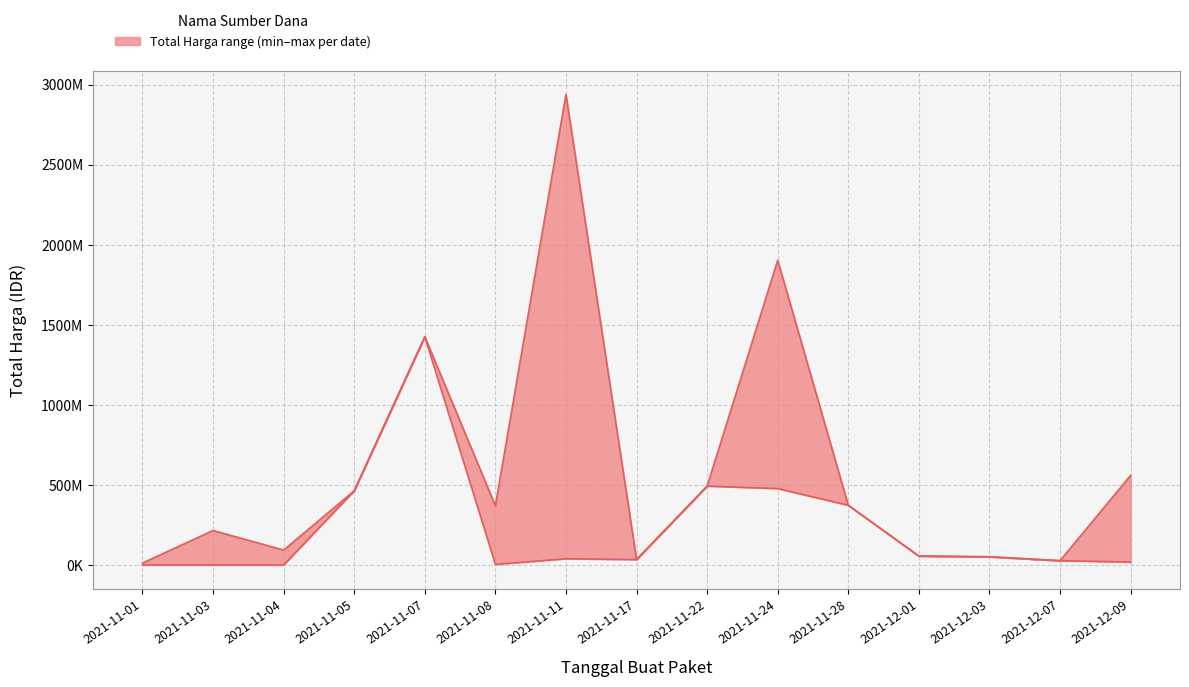

Reading left to right, extract all data points from this chart.

Total Harga Upper: 2021-11-01=12787500	2021-11-03=215874270	2021-11-04=93676075	2021-11-05=464002100	2021-11-07=1425867900	2021-11-08=370366000	2021-11-11=2939362000	2021-11-17=34292000	2021-11-22=493000000	2021-11-24=1903467900	2021-11-28=373404000	2021-12-01=56152800	2021-12-03=51601000	2021-12-07=27412000	2021-12-09=559971000
Total Harga Lower: 2021-11-01=333600	2021-11-03=78000	2021-11-04=577875	2021-11-05=464002100	2021-11-07=1425867900	2021-11-08=4350000	2021-11-11=39440000	2021-11-17=34292000	2021-11-22=493000000	2021-11-24=477600000	2021-11-28=373404000	2021-12-01=56152800	2021-12-03=51601000	2021-12-07=27412000	2021-12-09=18900000